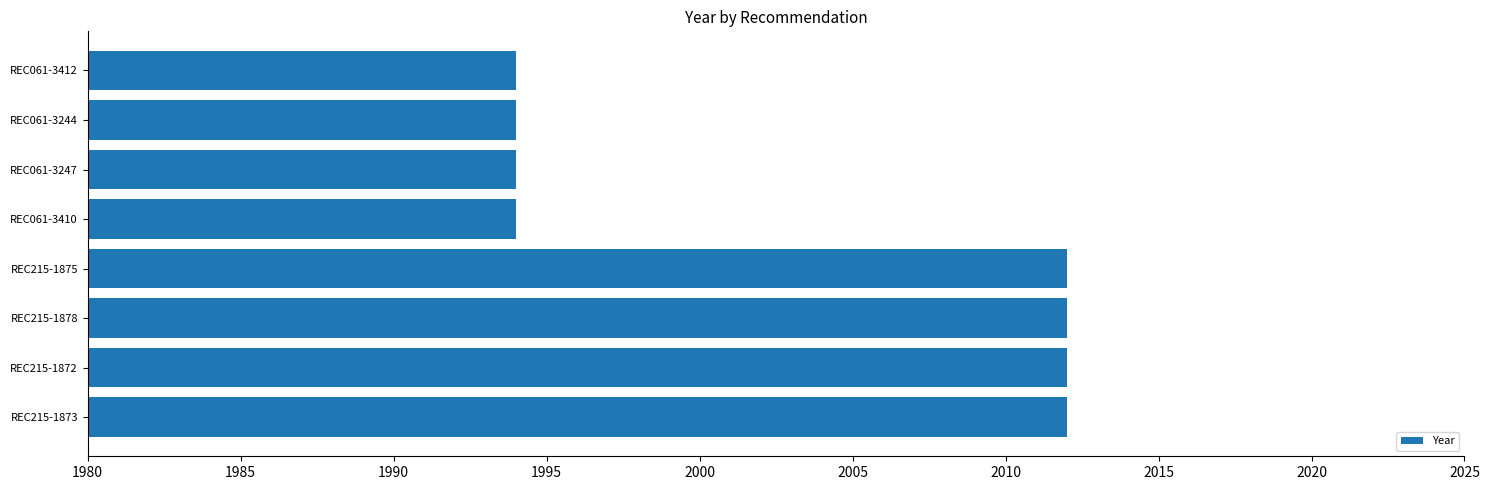

Which has a higher value, REC061-3410 or REC215-1875?

REC215-1875